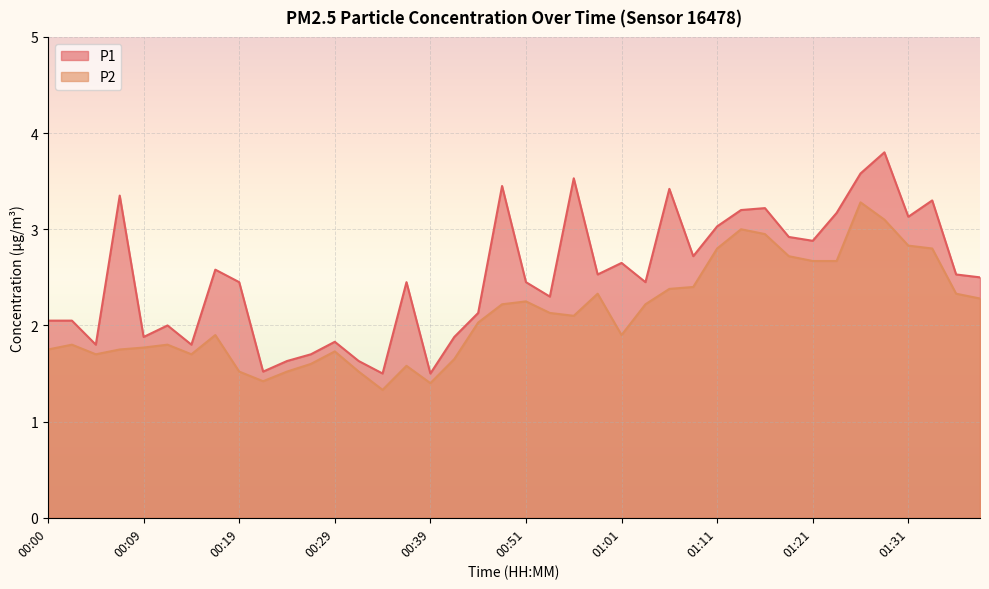

Reading right to left, list all the values displayed in this chart.

P1: 2.5	2.5	3.3	3.1	3.8	3.6	3.2	2.9	2.9	3.2	3.2	3.0	2.7	3.4	2.5	2.6	2.5	3.5	2.3	2.5	3.5	2.1	1.9	1.5	2.5	1.5	1.6	1.8	1.7	1.6	1.5	2.5	2.6	1.8	2.0	1.9	3.4	1.8	2.0	2.0
P2: 2.3	2.3	2.8	2.8	3.1	3.3	2.7	2.7	2.7	3.0	3.0	2.8	2.4	2.4	2.2	1.9	2.3	2.1	2.1	2.2	2.2	2.0	1.6	1.4	1.6	1.3	1.5	1.7	1.6	1.5	1.4	1.5	1.9	1.7	1.8	1.8	1.8	1.7	1.8	1.8